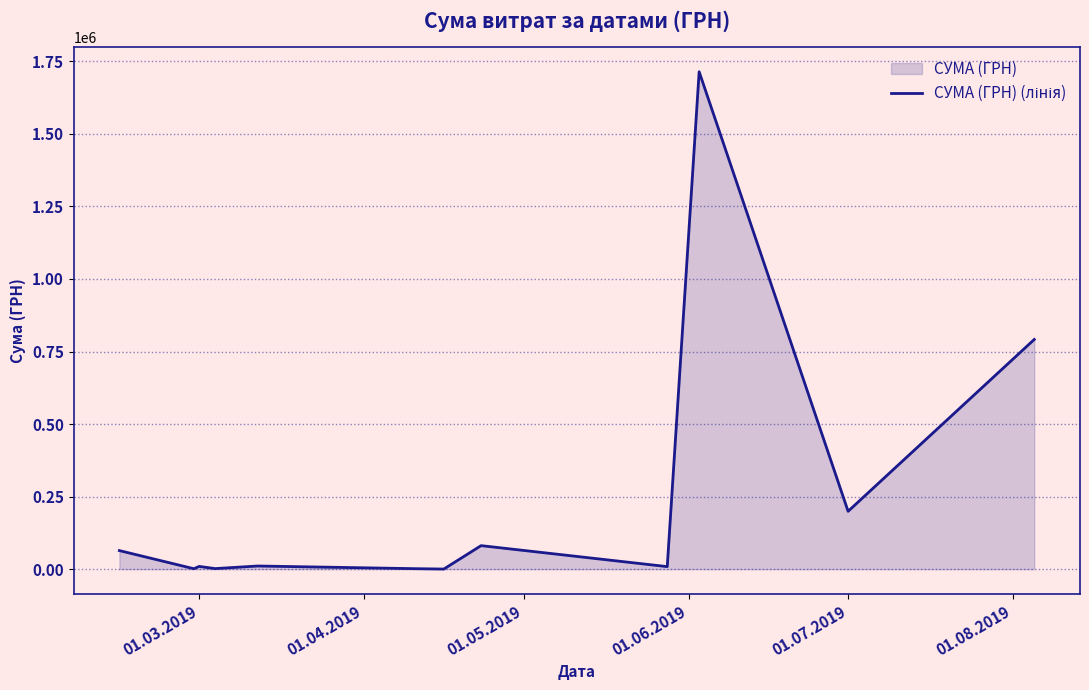

Reading left to right, extract all data points from this chart.

63892.8	1396.0	9350.4	1790.0	10730.2	1440.0	270.9	80955.0	8620.0	1714231.8	199320.0	791575.8